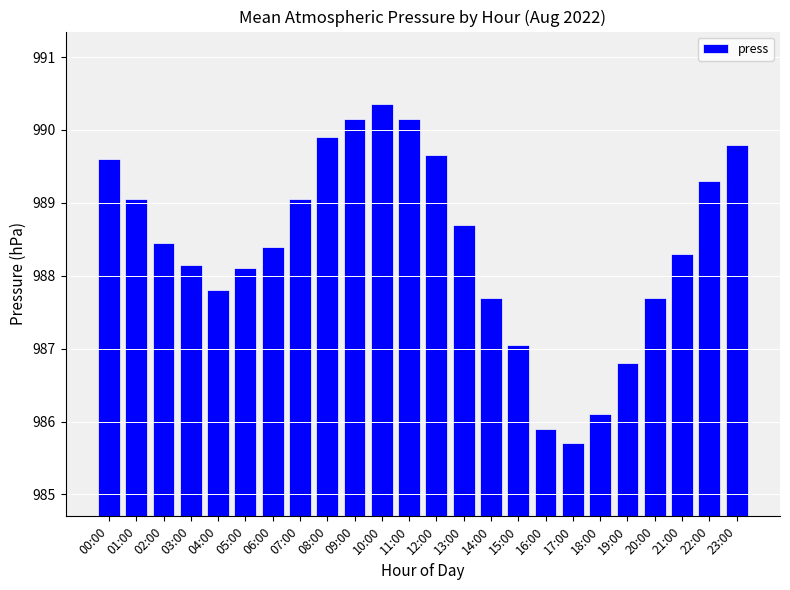

What is the smallest value displayed?

985.7